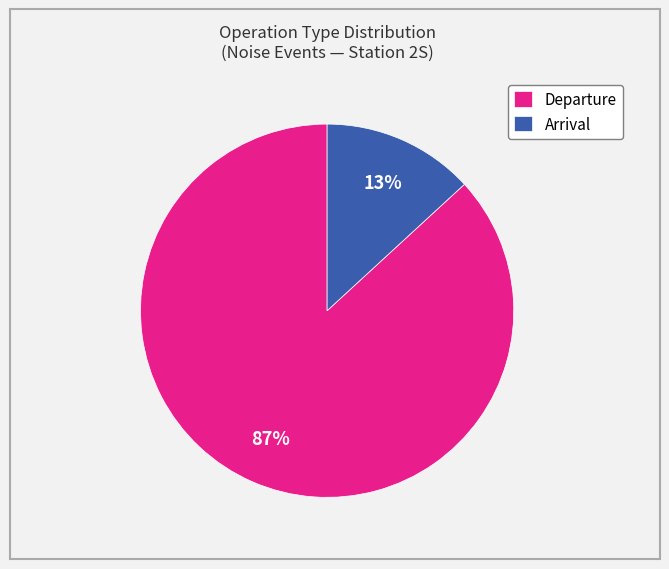

Combined, do Arrival and Departure account for over 50%?

Yes